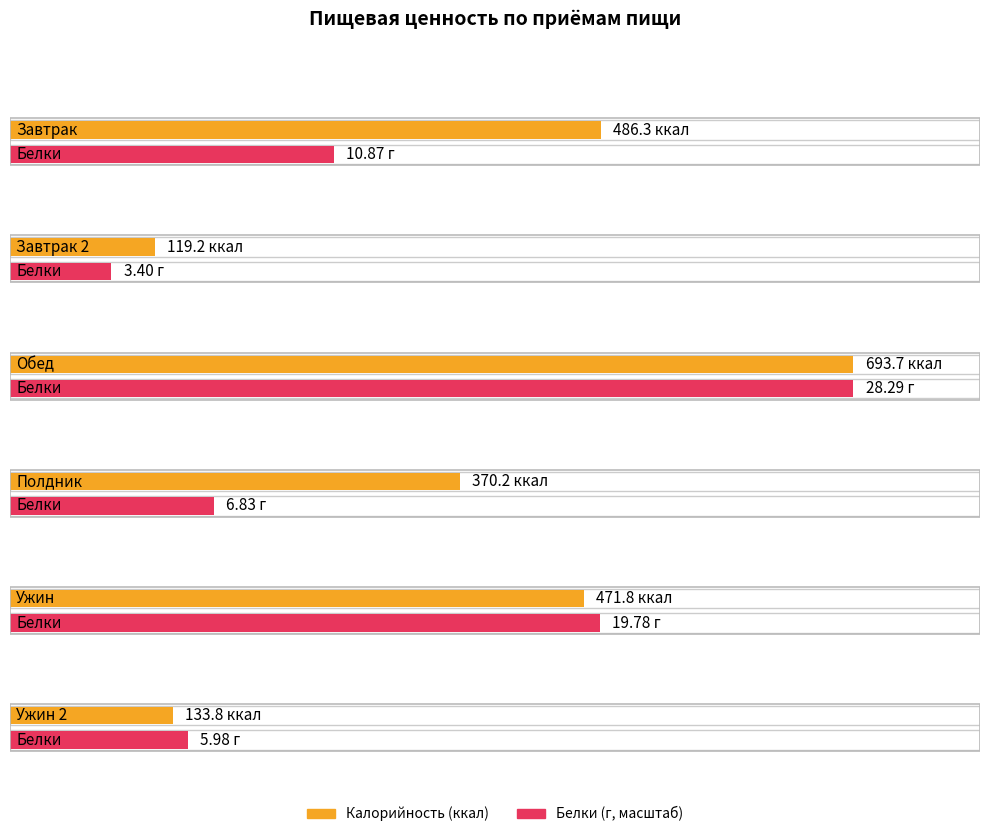

How many values in the Белки series exceed 10?

3